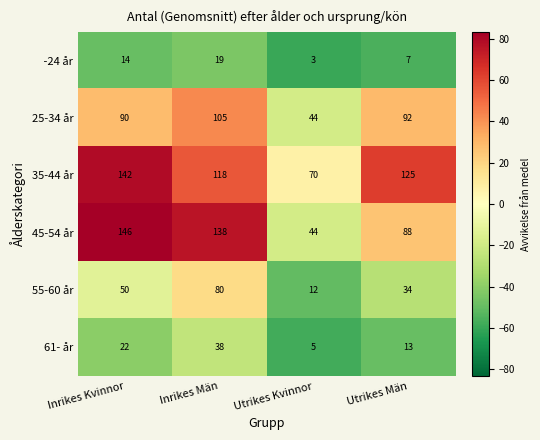

What is the minimum value shown in the chart?

3